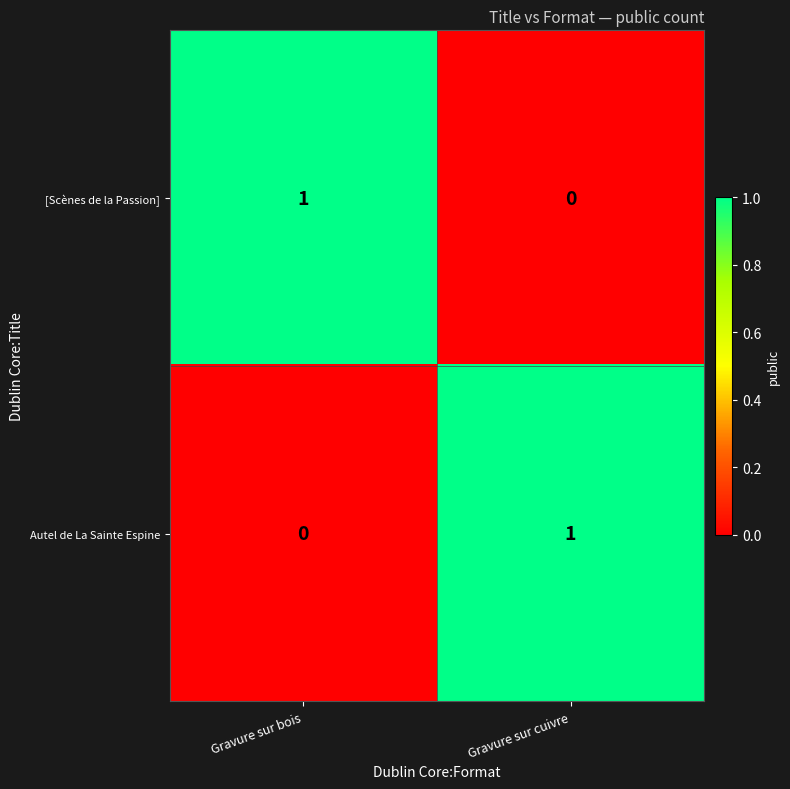

Which category has the lowest value in the [Scènes de la Passion] series?

Gravure sur cuivre